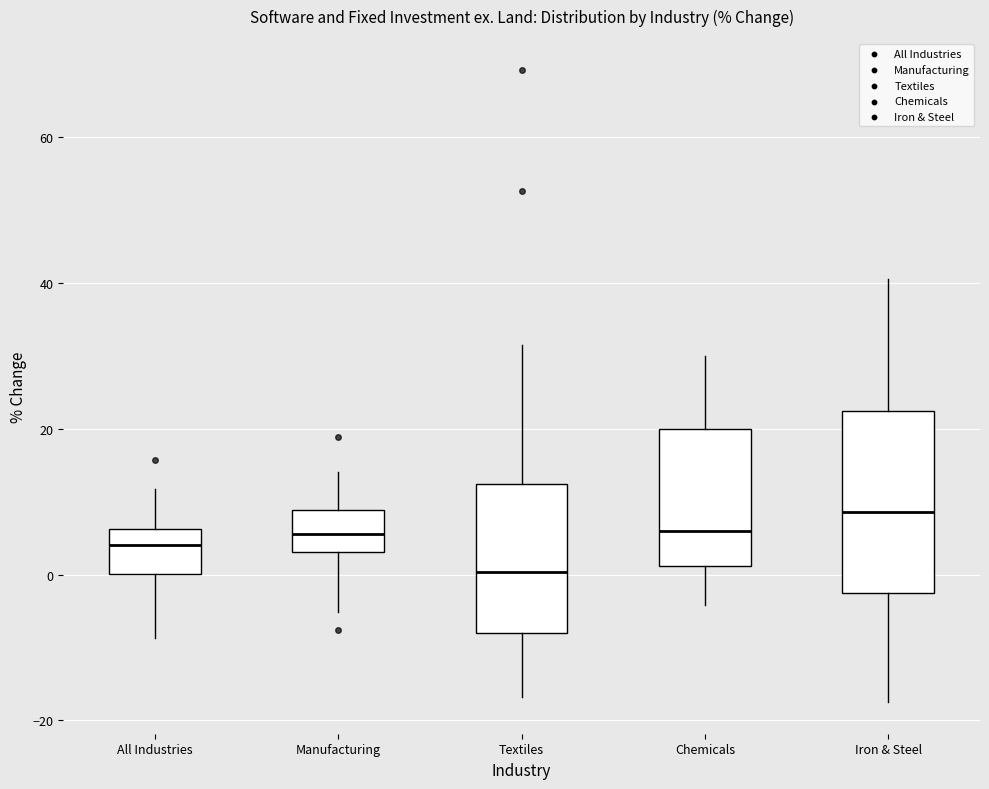

Reading left to right, transcribe this box plot: for each box, give where its median line is, the range the box spans, and where its two whiskers end, as read against the y-axis. The values are not printed on the chart, so give them approximately, as read against the axis.

All Industries: median 4, box 0 to 6, whiskers -8 to 12
Manufacturing: median 6, box 4 to 8, whiskers -6 to 14
Textiles: median 0, box -8 to 12, whiskers -16 to 32
Chemicals: median 6, box 2 to 20, whiskers -4 to 30
Iron & Steel: median 8, box -2 to 22, whiskers -18 to 40